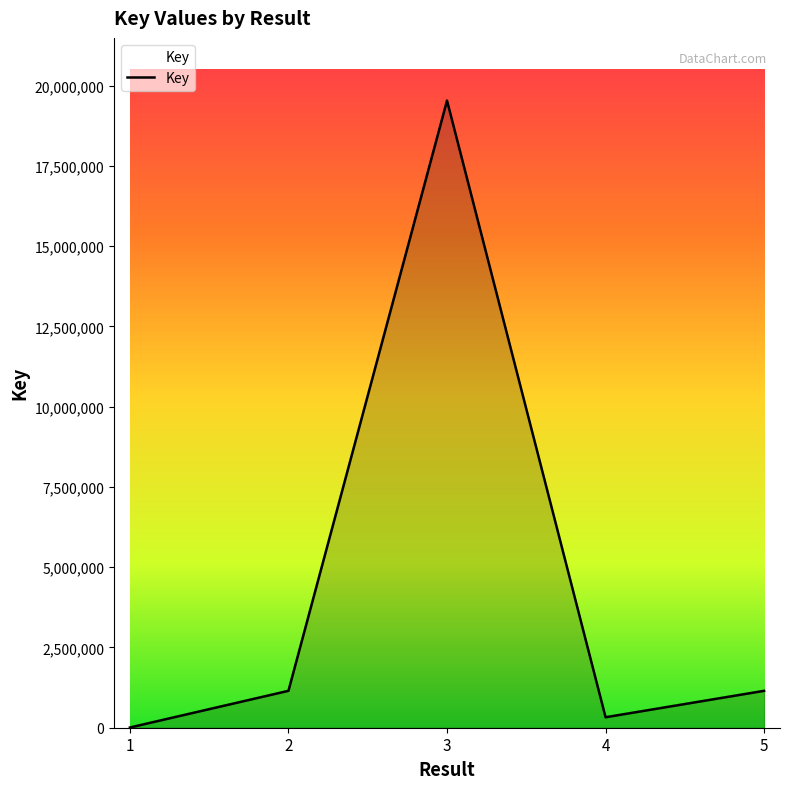

Where is the first local maximum?

3